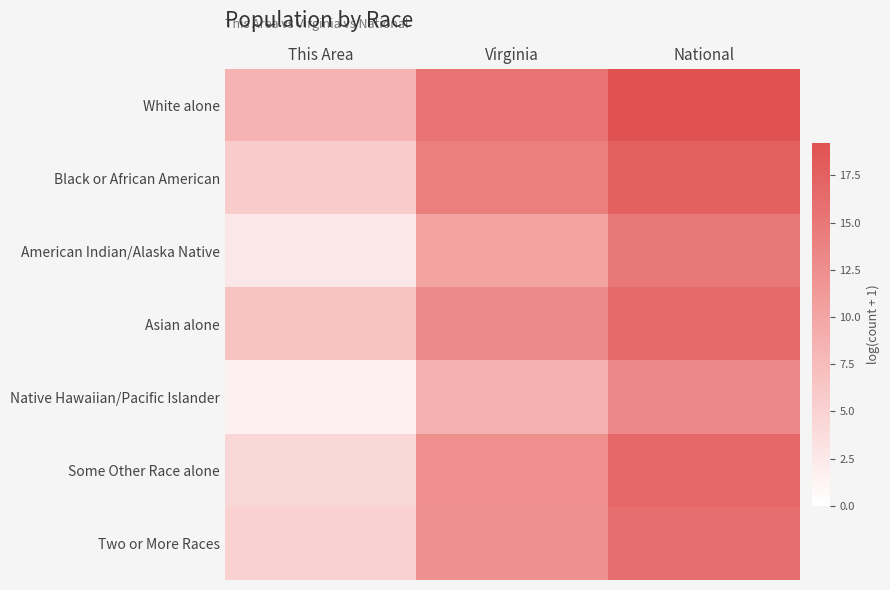

Between Virginia and This Area, which is larger?

Virginia